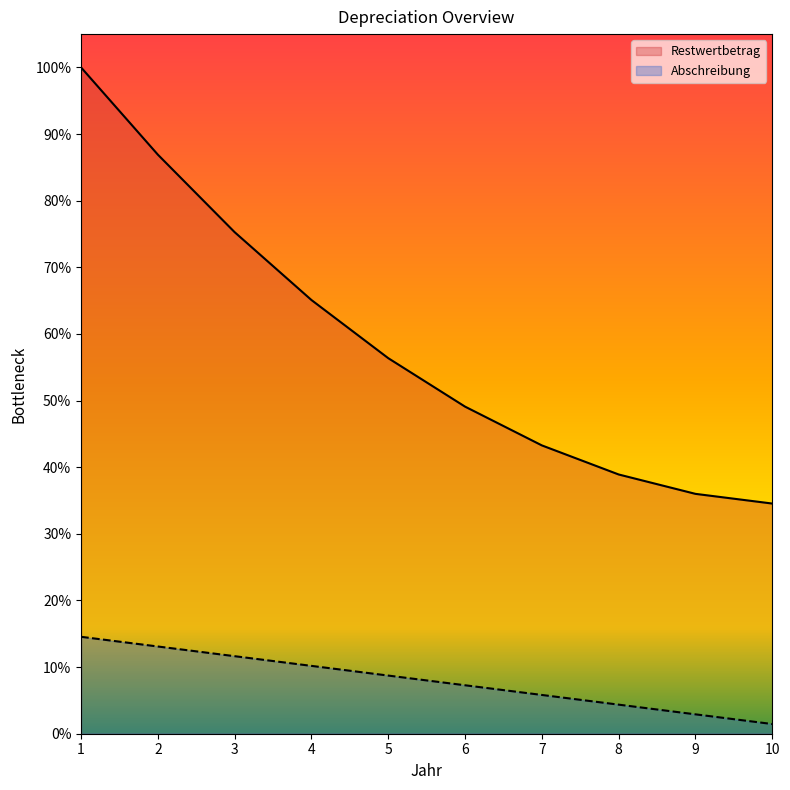

Is it true that Restwertbetrag equals 14922.5 at 3?

False